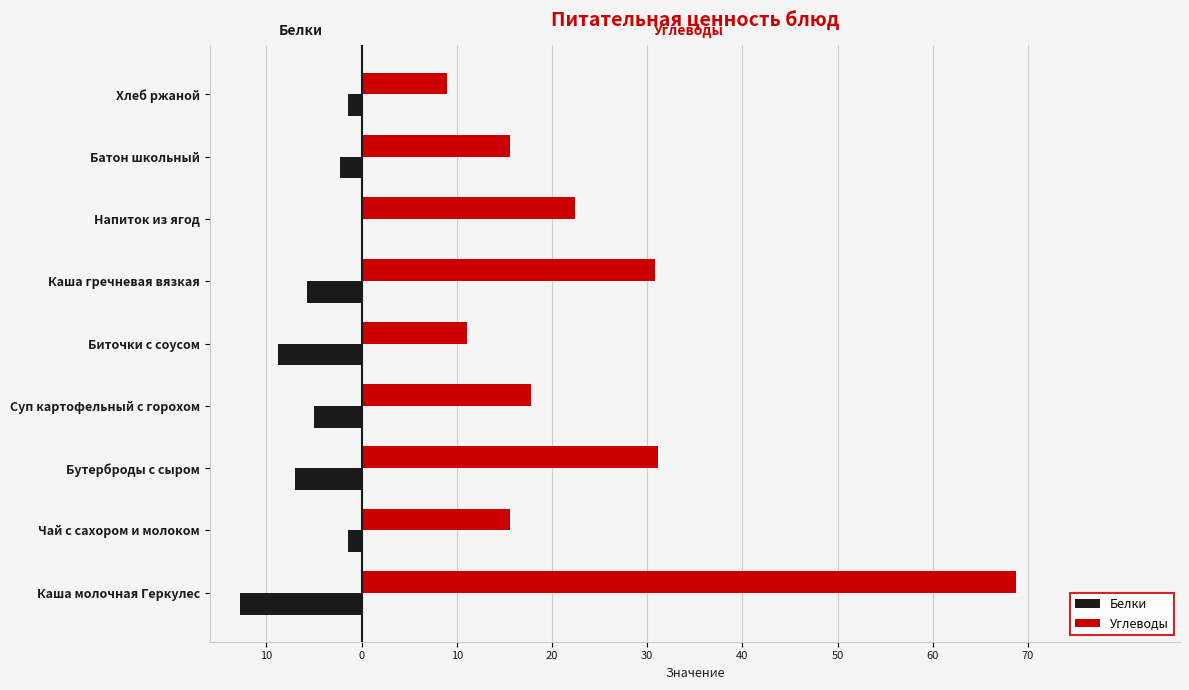

What is the minimum value for Углеводы?

9.0